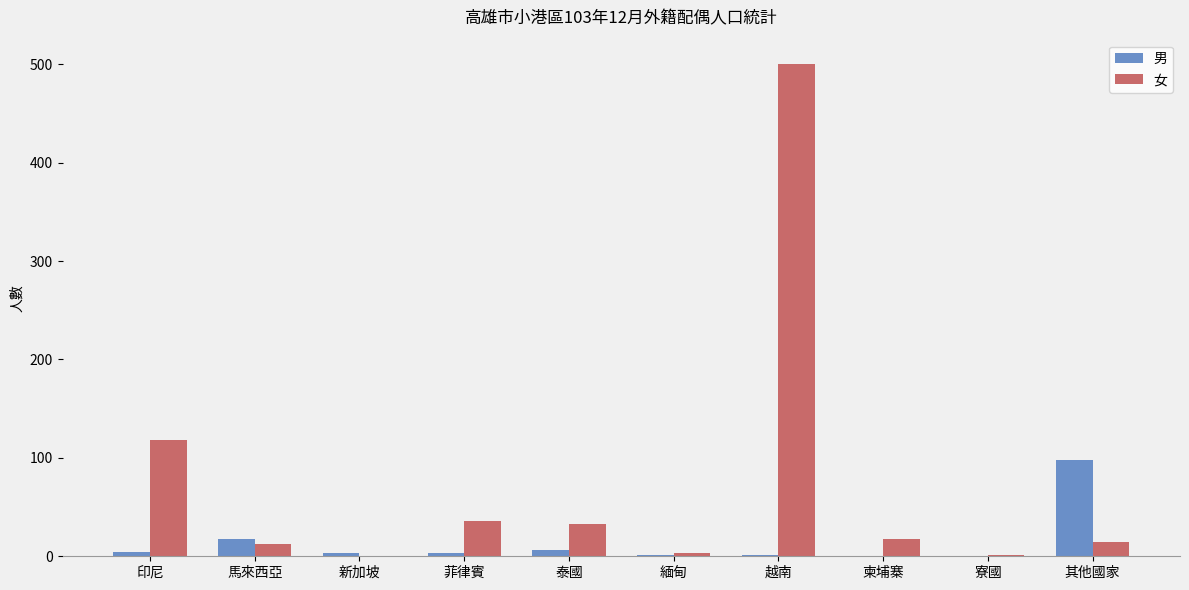

The 女 series shows 15 at 其他國家. True or false?

True